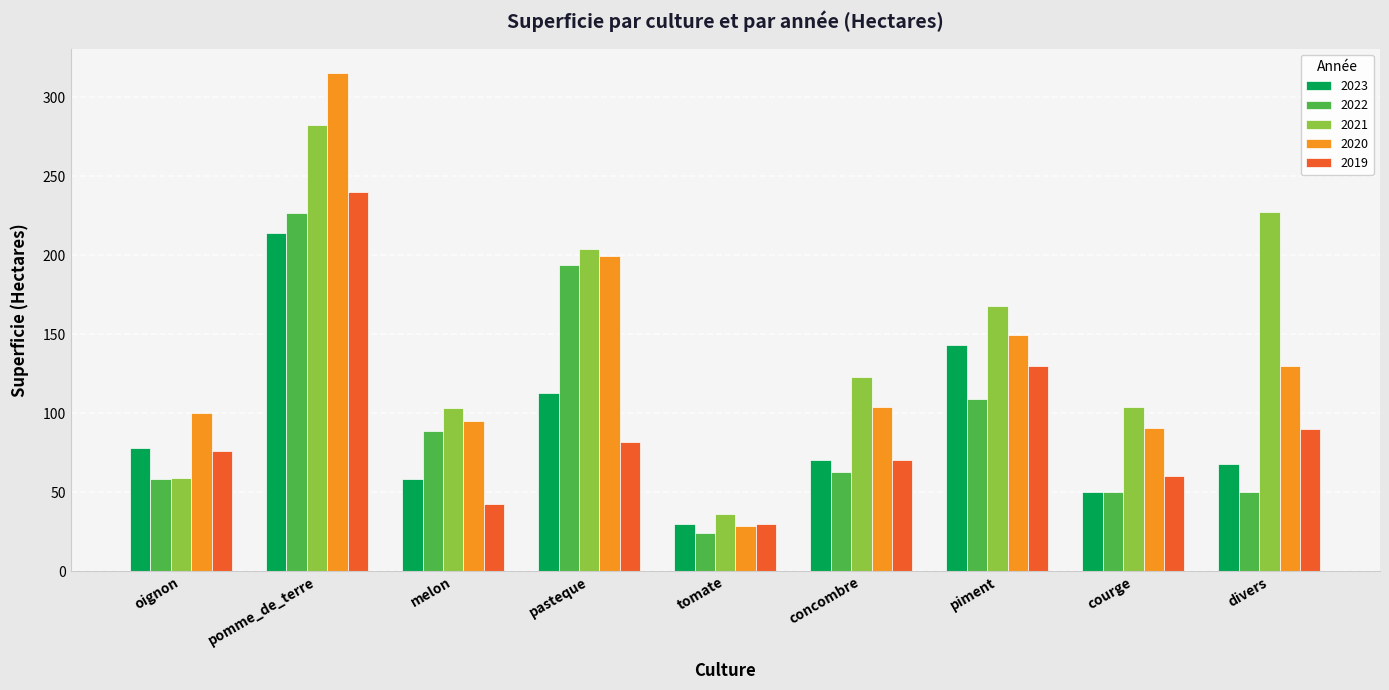

Which series has the largest total across all categories?

2021